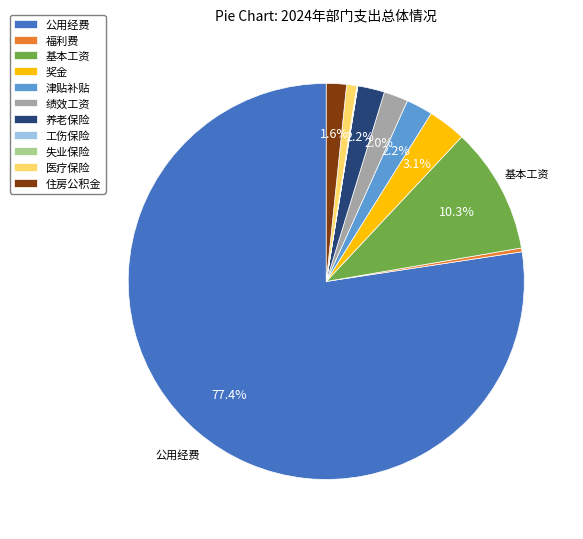

Is it true that 医疗保险 is 1% of the pie?

True